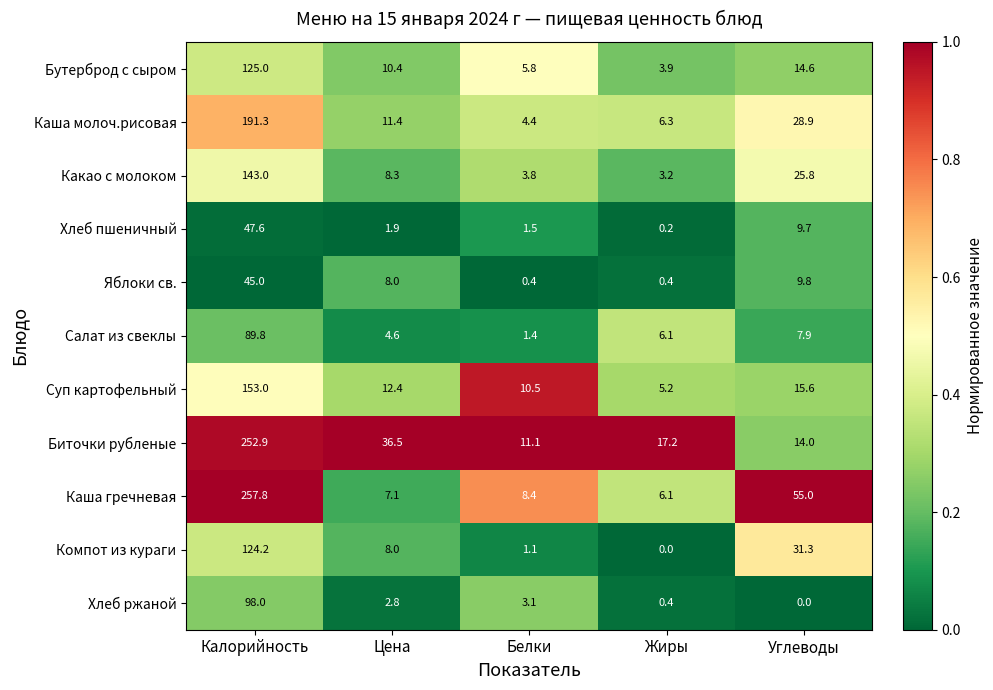

What is the average value of the Бутерброд с сыром series?

31.9